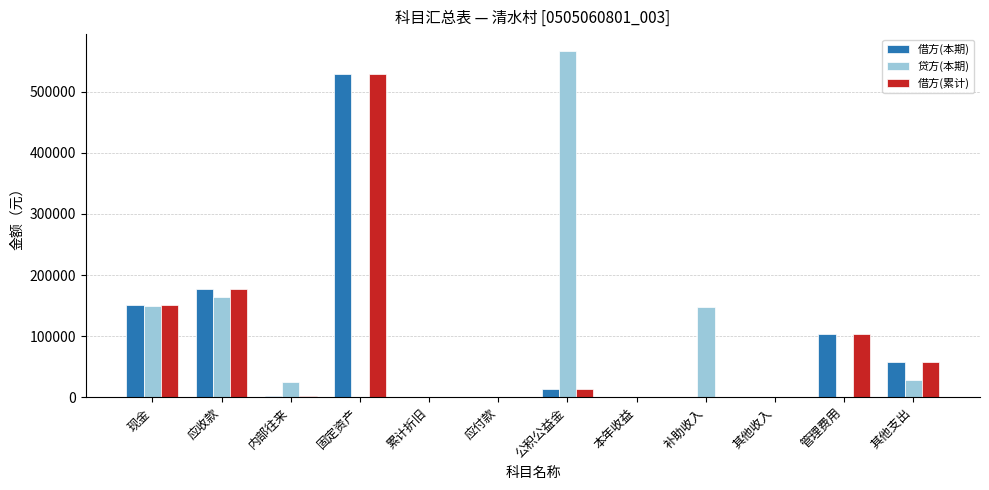

Are the bars grouped side by side (vs. stacked)?

Yes